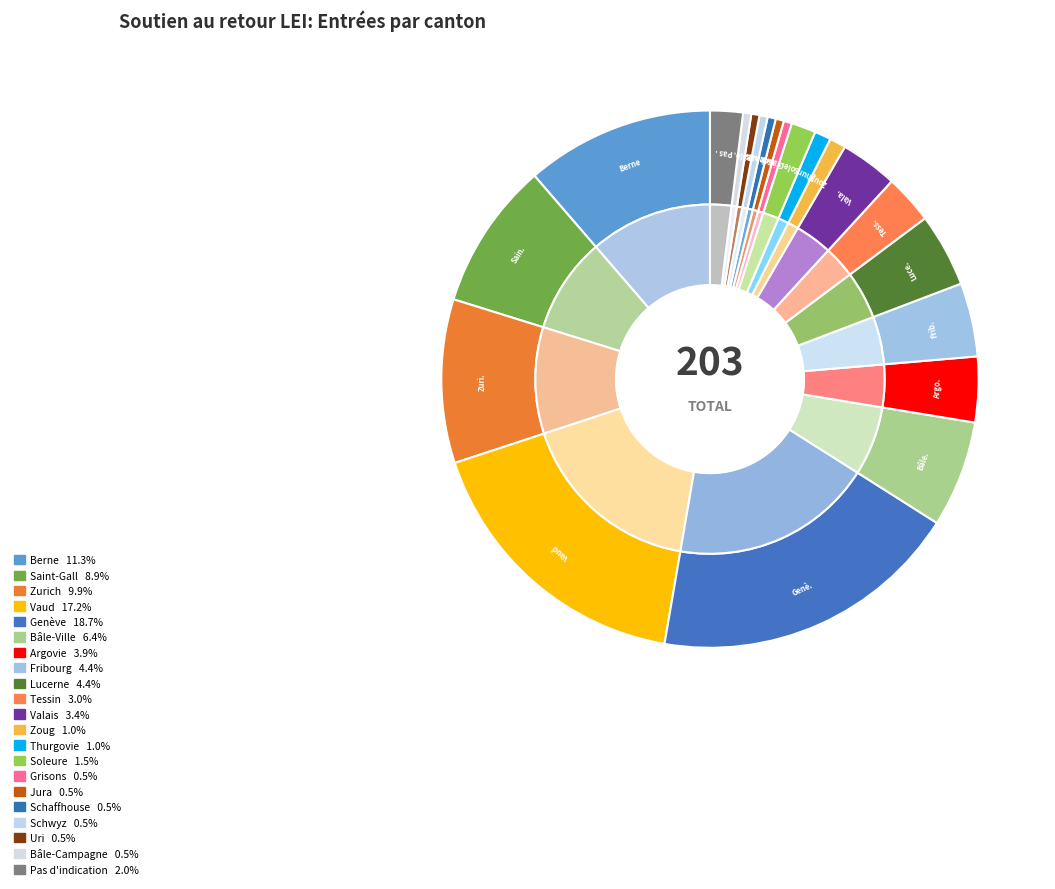

True or false: Argovie accounts for 4% of the total.

True